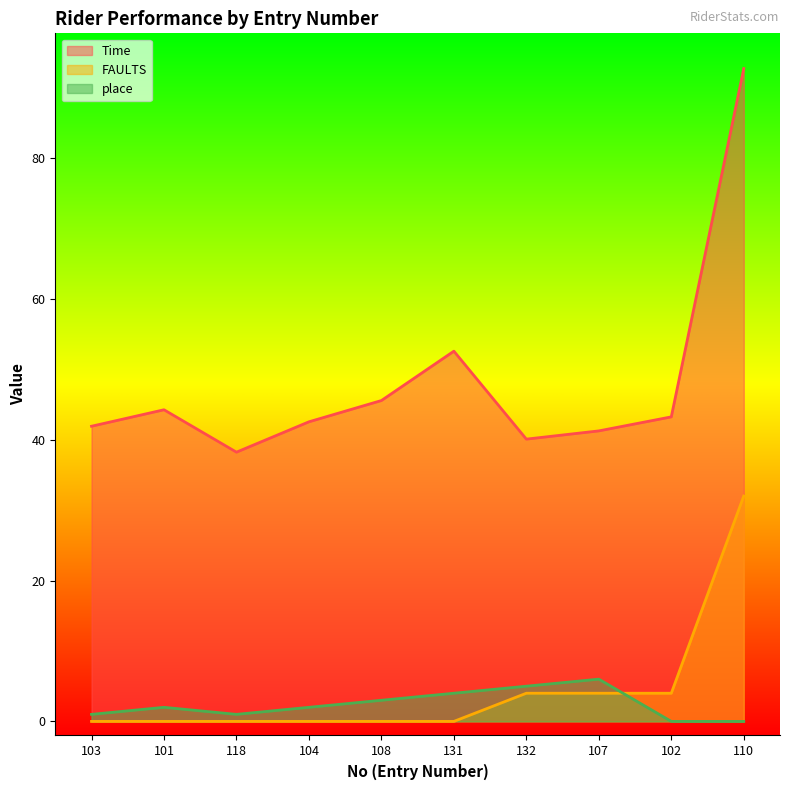

At 101, list the series in order from largest to smallest.

Time, place, FAULTS